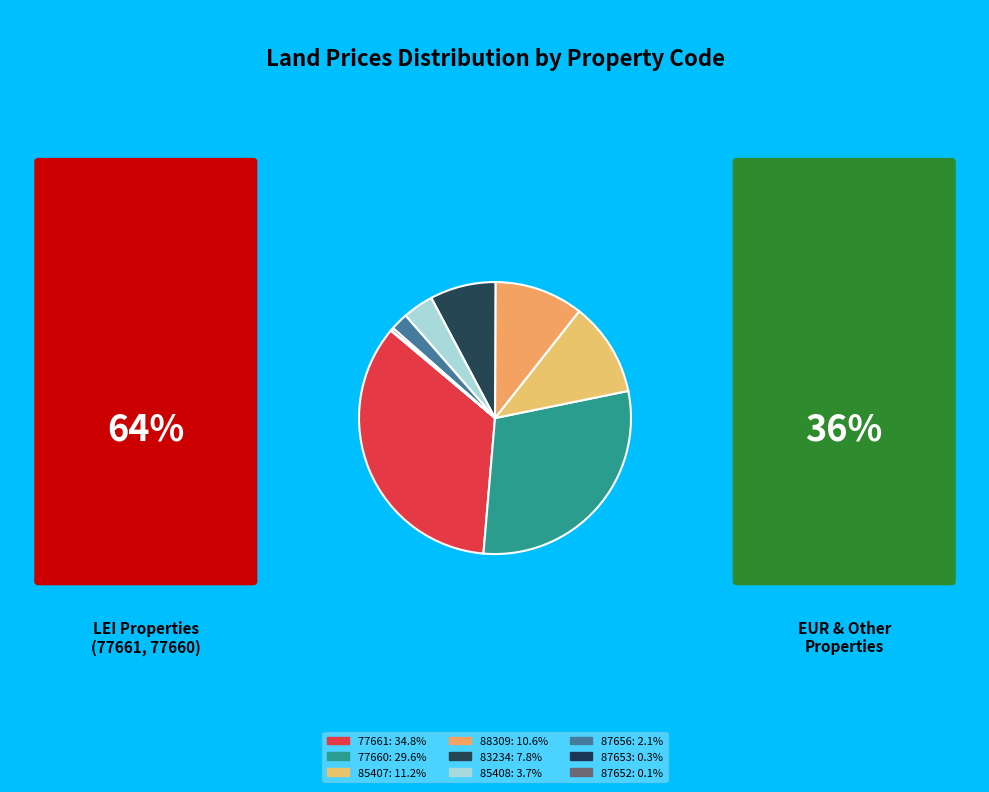

What is the largest slice in the pie chart?

77661